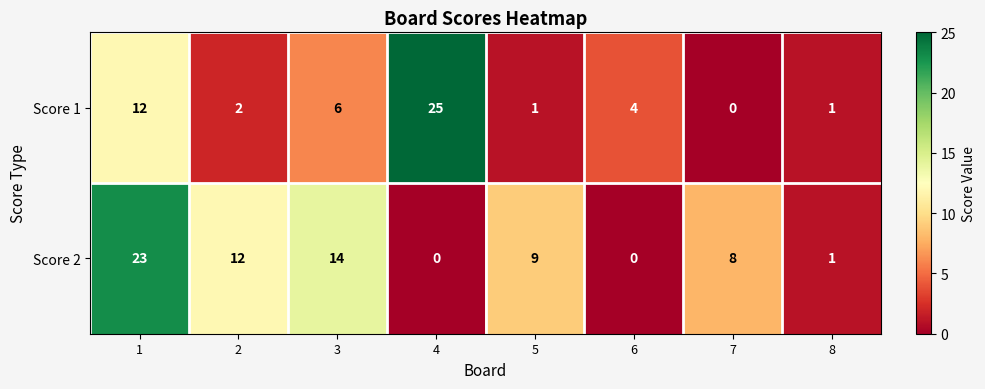

Rank the series by their average value, from lowest to highest.

Score 1, Score 2